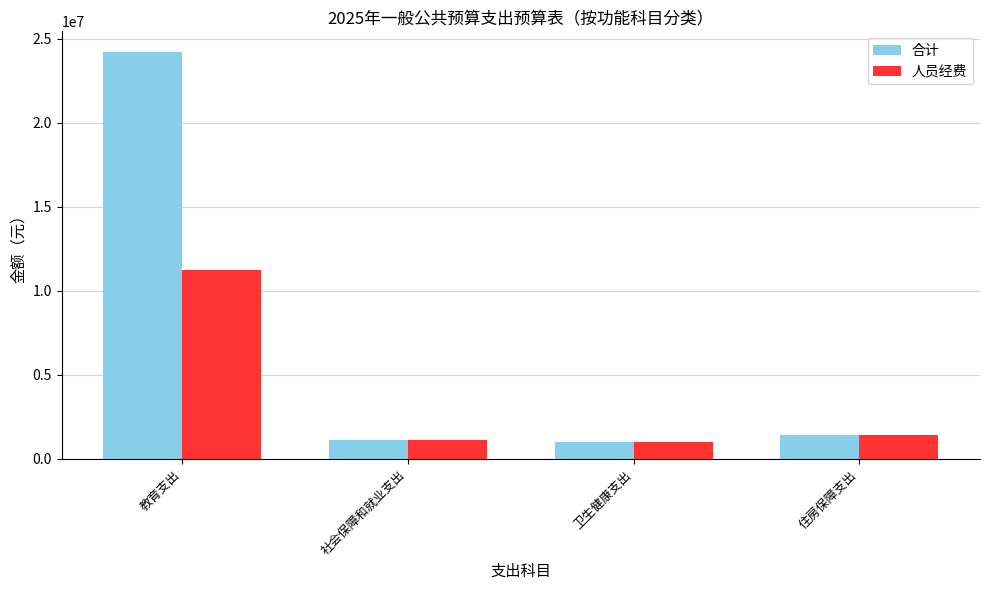

What is the minimum value shown in the chart?

1014064.6